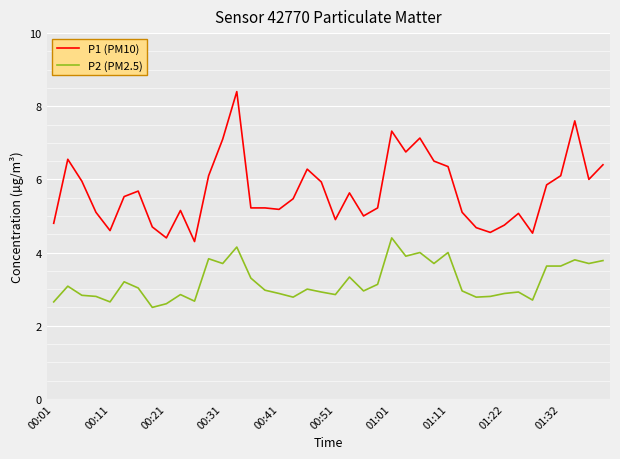

True or false: P1 (PM10) and P2 (PM2.5) cross at least once.

False